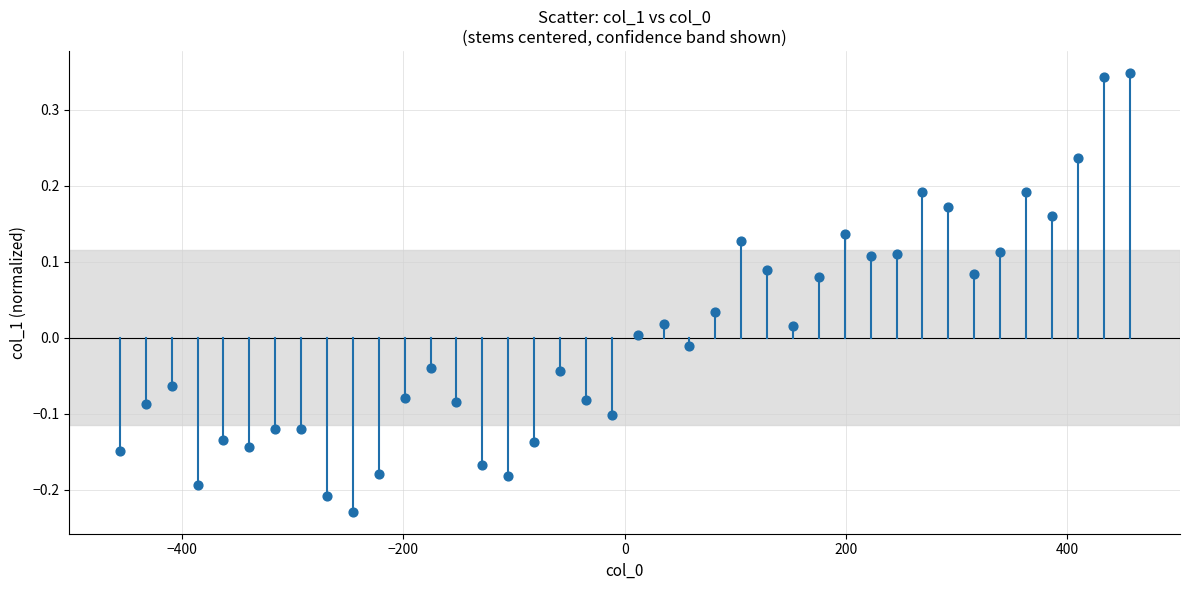

What is the range of Y values (max minus min)?

0.6